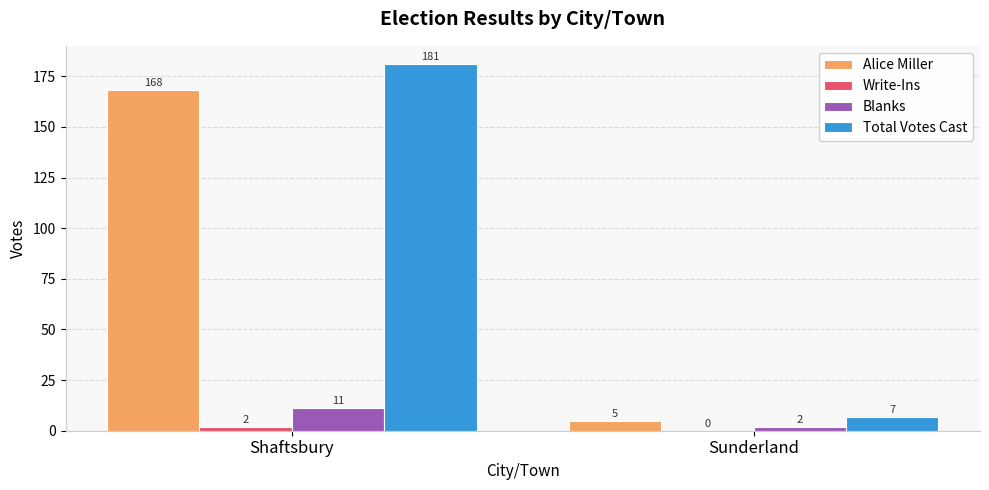

Reading left to right, list all the values displayed in this chart.

Alice Miller: Shaftsbury=168	Sunderland=5
Write-Ins: Shaftsbury=2	Sunderland=0
Blanks: Shaftsbury=11	Sunderland=2
Total Votes Cast: Shaftsbury=181	Sunderland=7